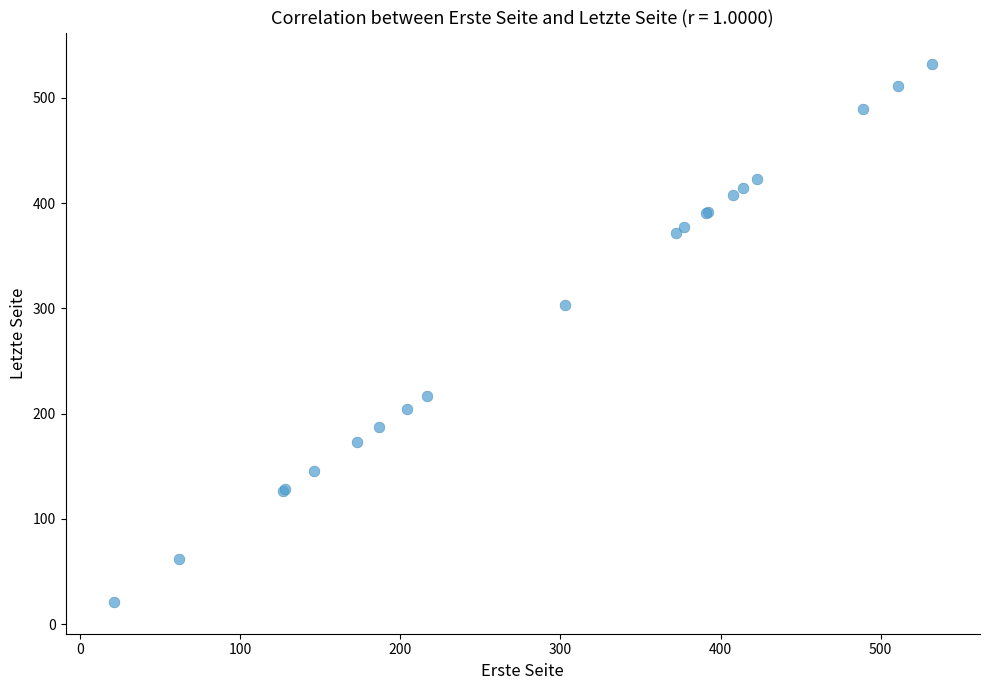

What Y value in the scatter plot is closest to 276?

303